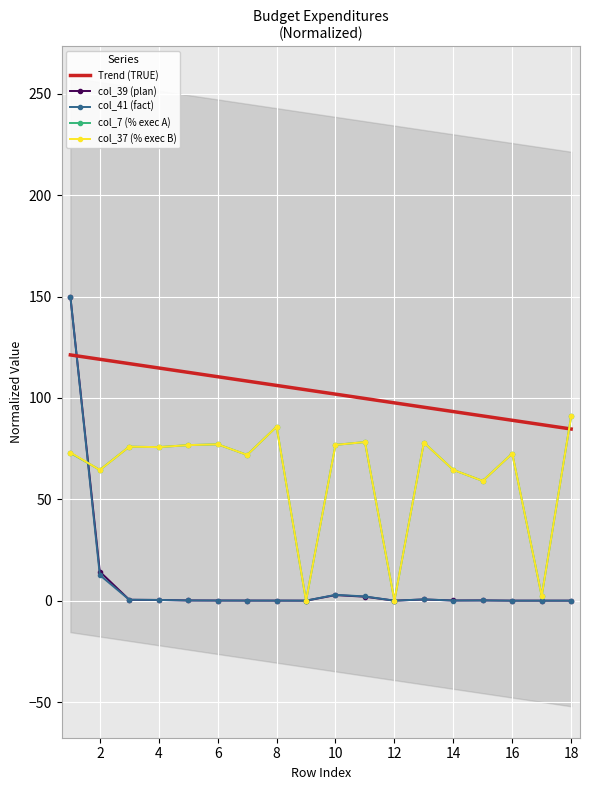

True or false: col_39 (plan) has a value of 0.0 at 16.

True